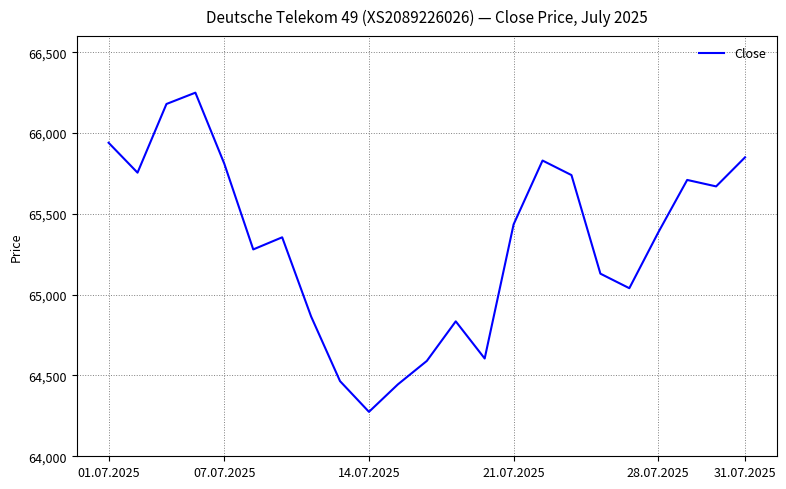

What is the difference between the maximum and minimum values?

1975